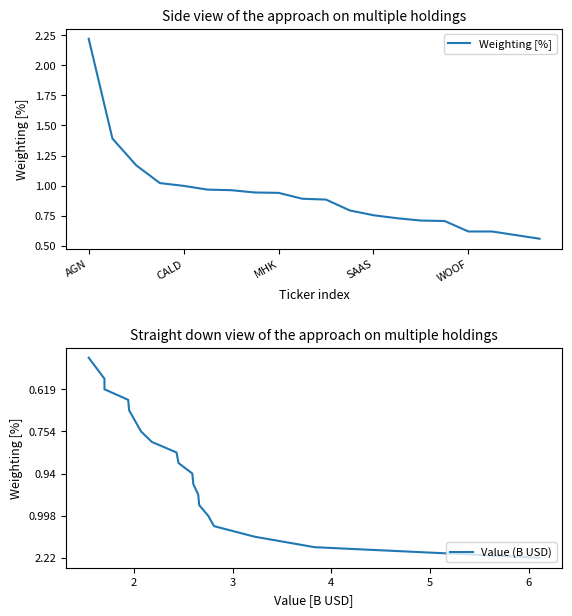

Rank the series by their average value, from lowest to highest.

Weighting [%], Value (B USD)